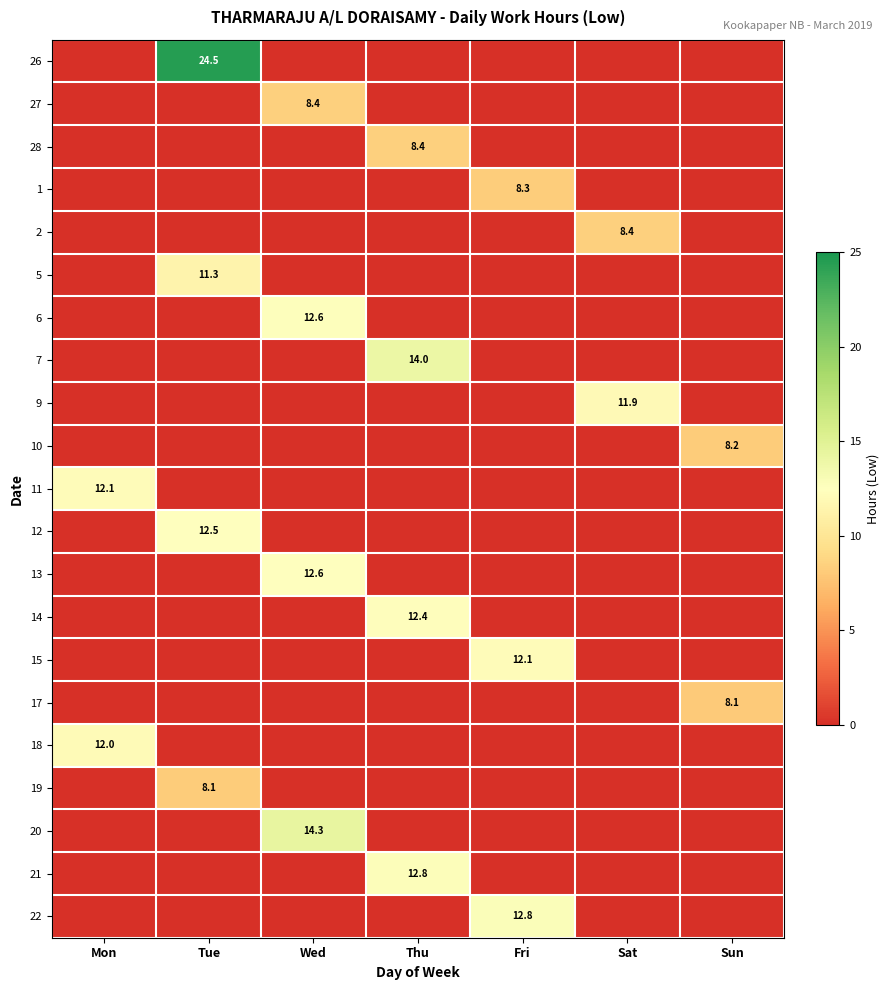

Is it true that 26 equals 24.5 at Tue?

True